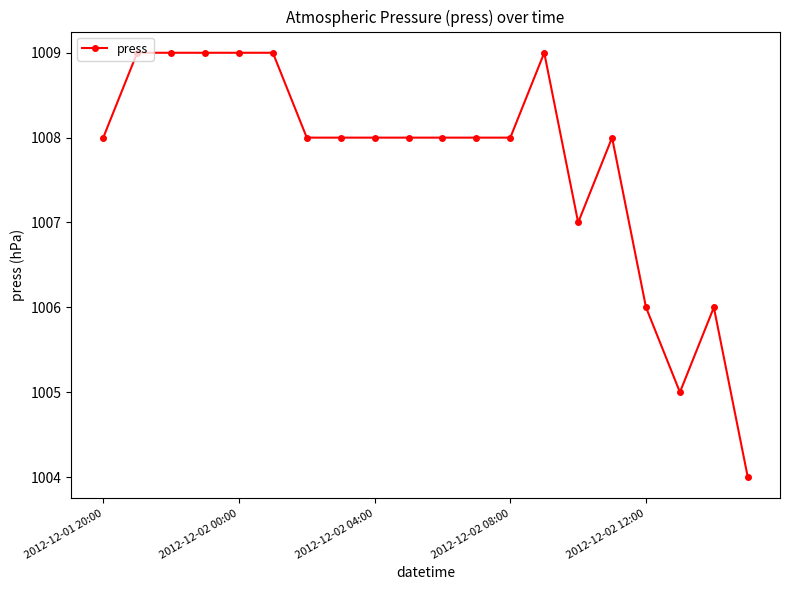

What is the value of the 17th point from the left?

1006